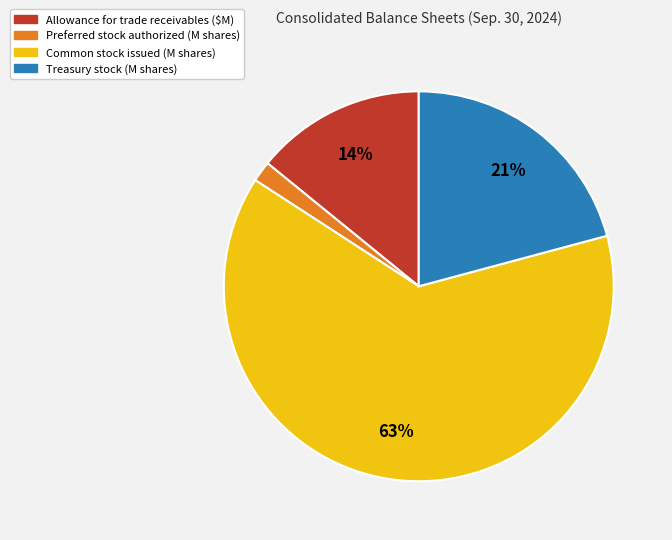

Count the number of slices in the pie.

4